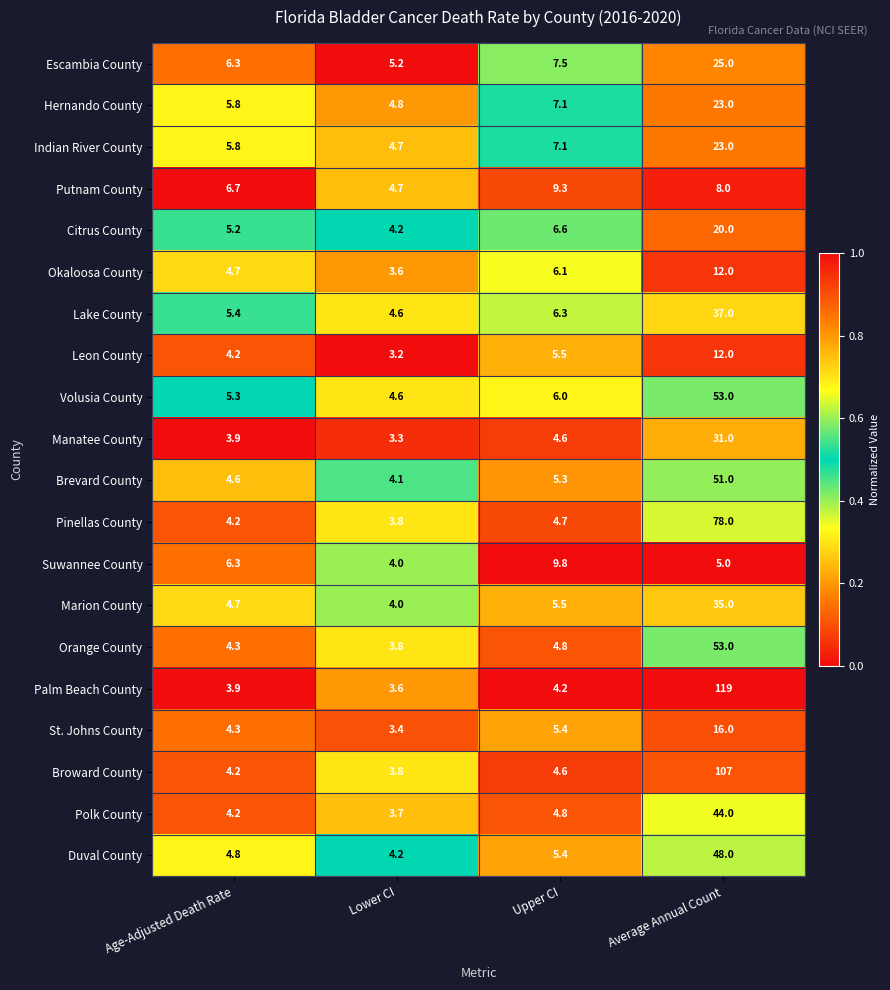

Which series changed the most between Age-Adjusted Death Rate and Upper CI?

Suwannee County